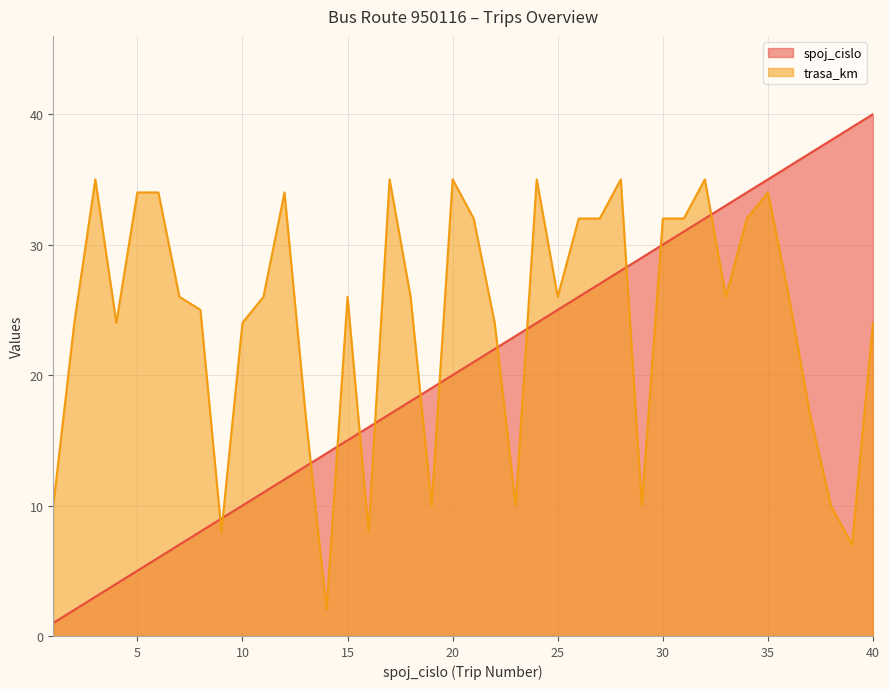

The value of spoj_cislo at 7 is 7. True or false?

True